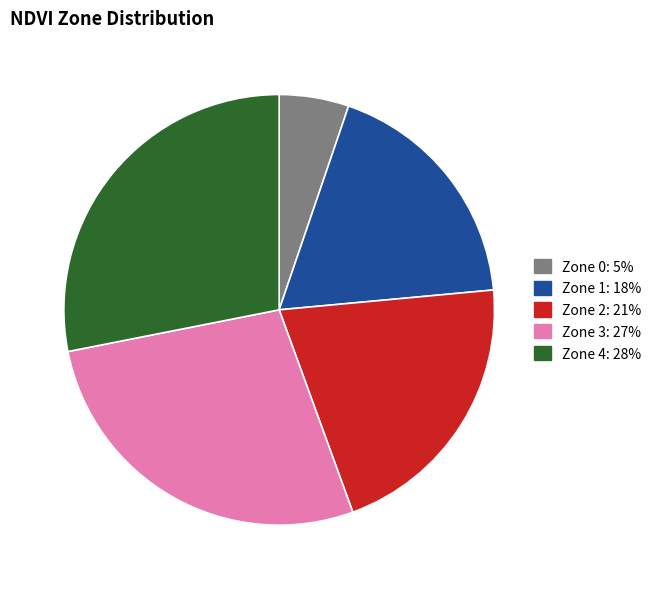

Does Zone 1 represent more than half of the total?

No